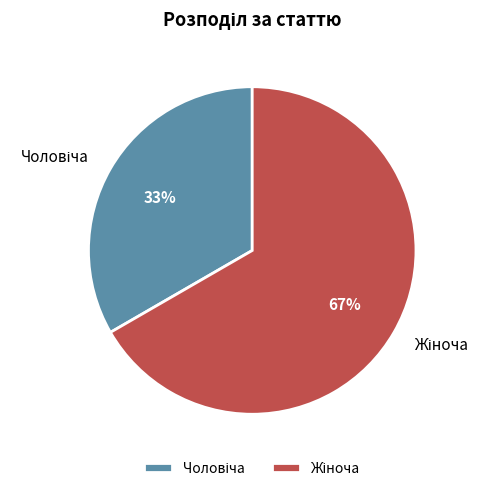

Does any single category account for the majority?

Yes